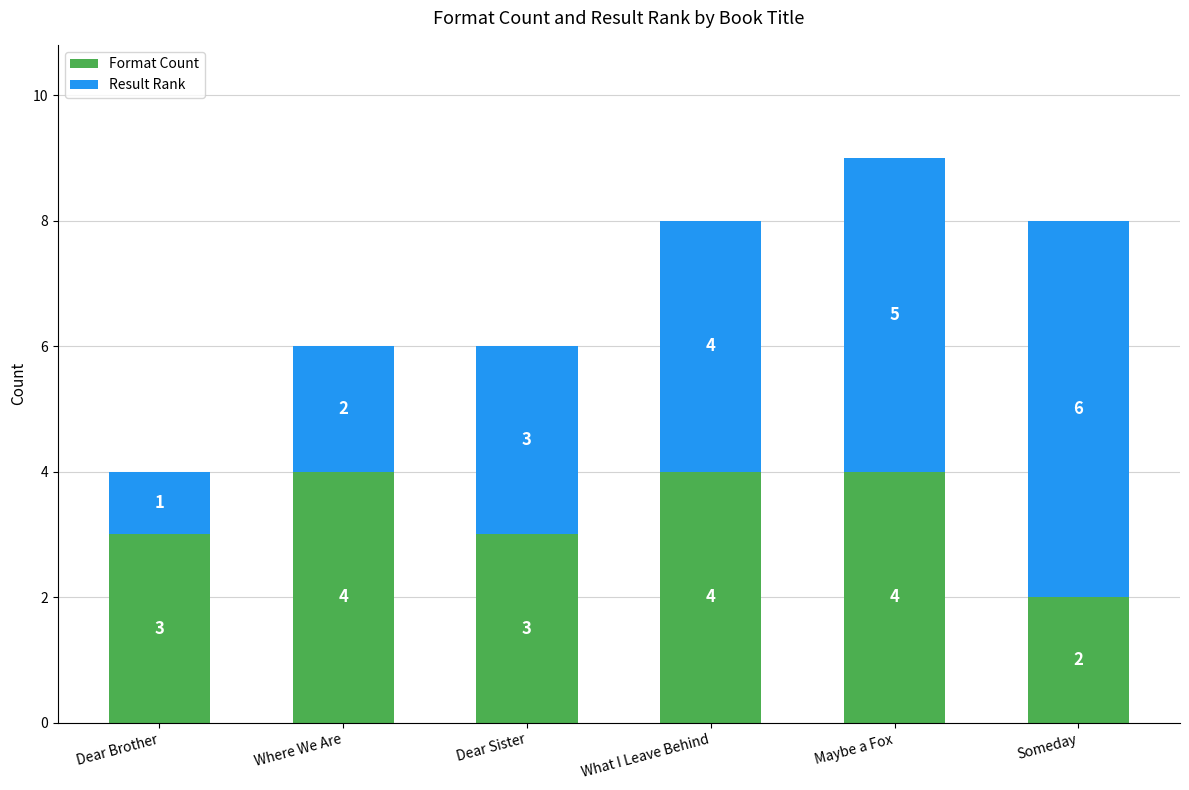

At which category is the sum across all series the highest?

Maybe a Fox